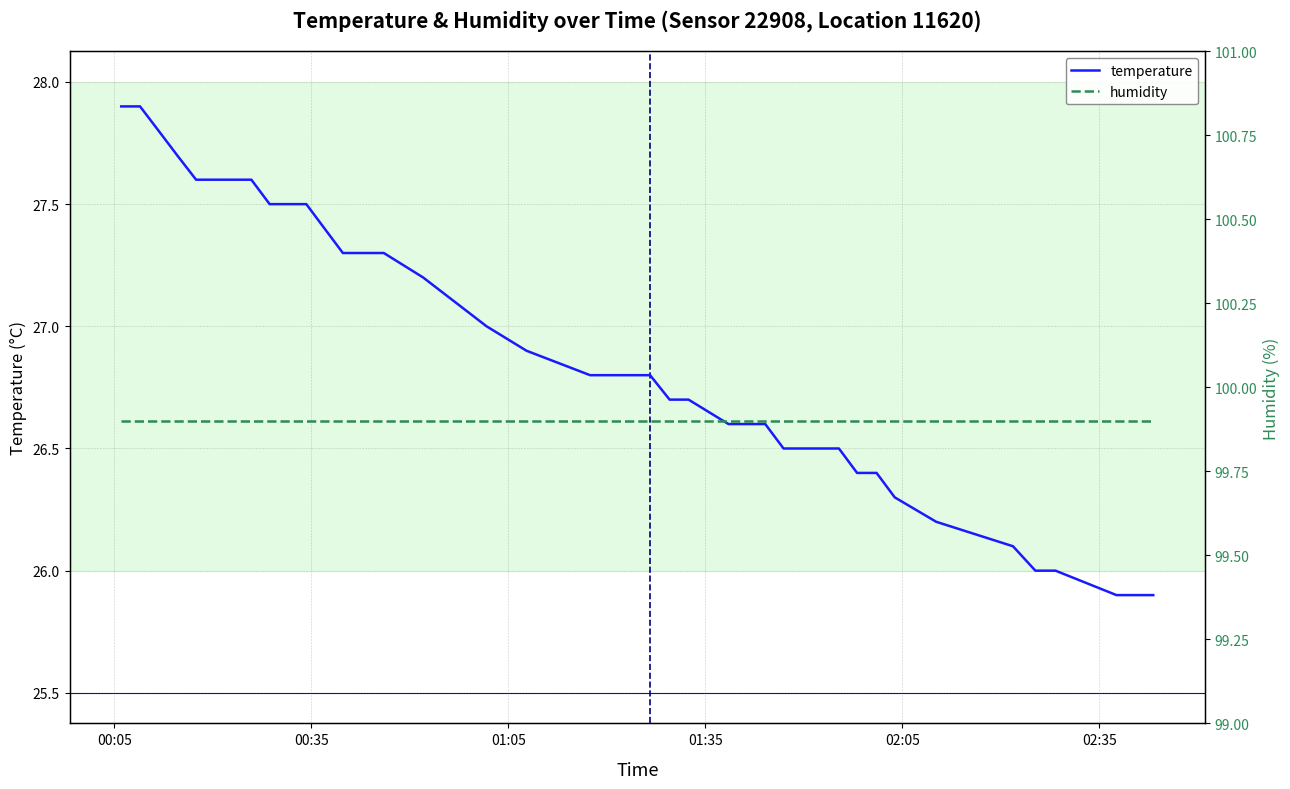

What is the minimum value for humidity?

99.9